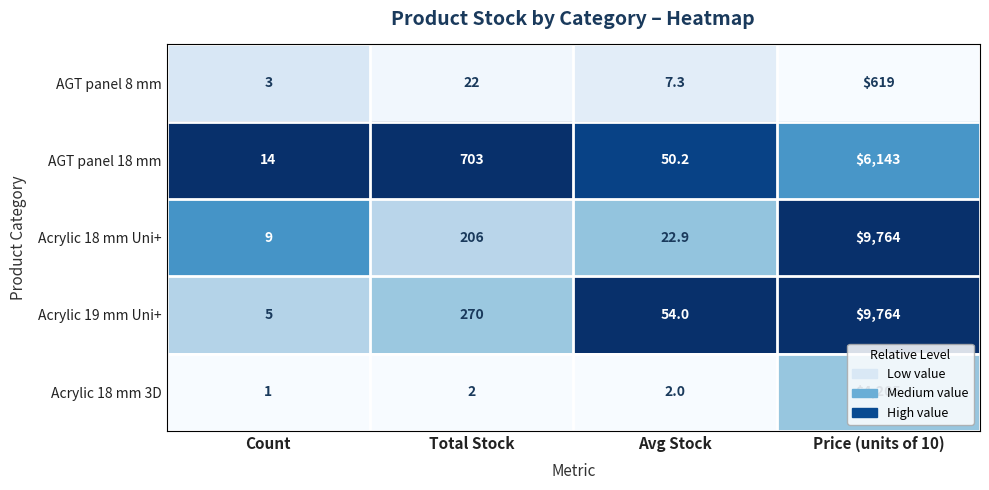

True or false: AGT panel 18 mm has a value of 50.2 at Avg Stock.

True